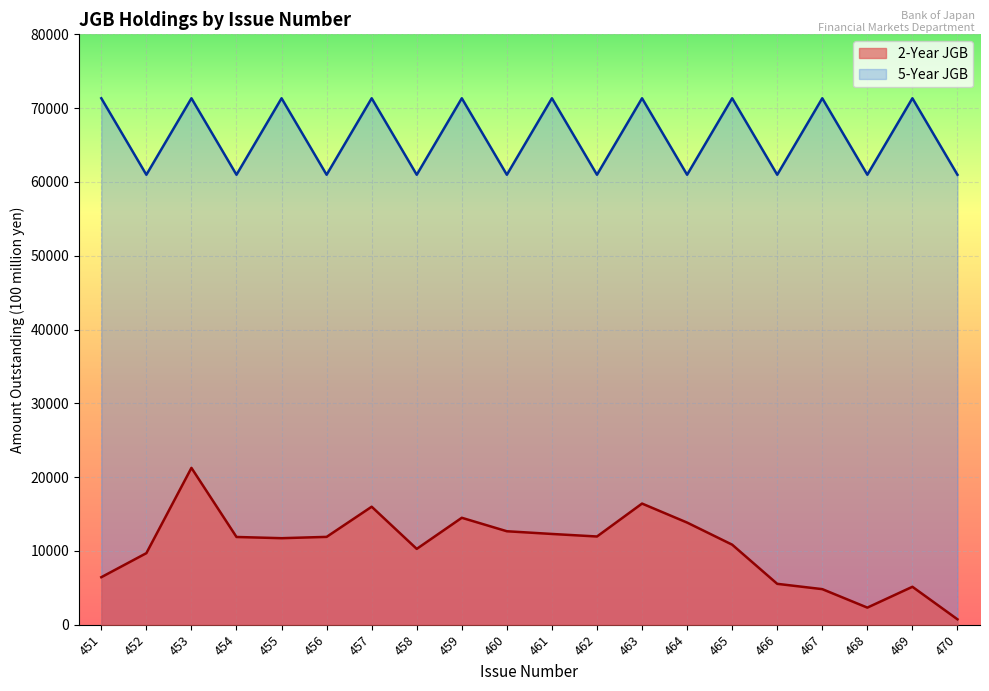

What is the difference between the second highest and second lowest values in the 2-Year JGB series?

14100